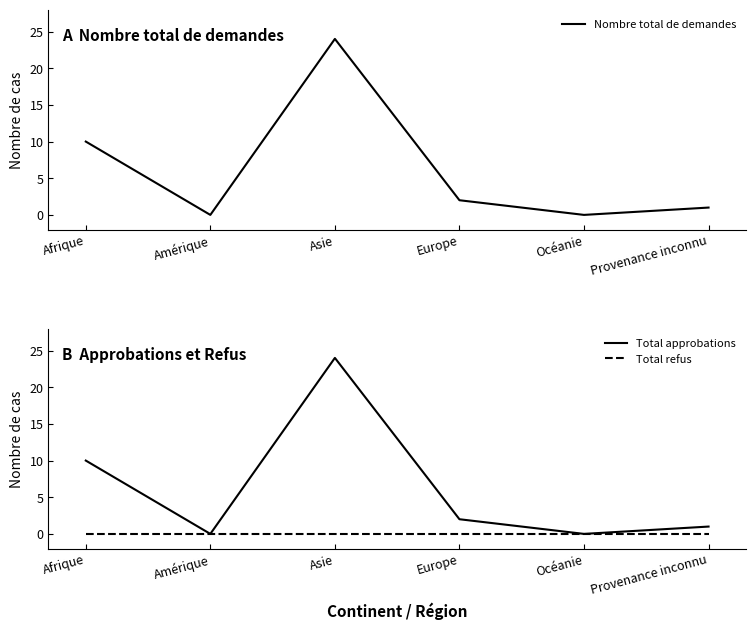

At how many categories does at least one series exceed 23?

1